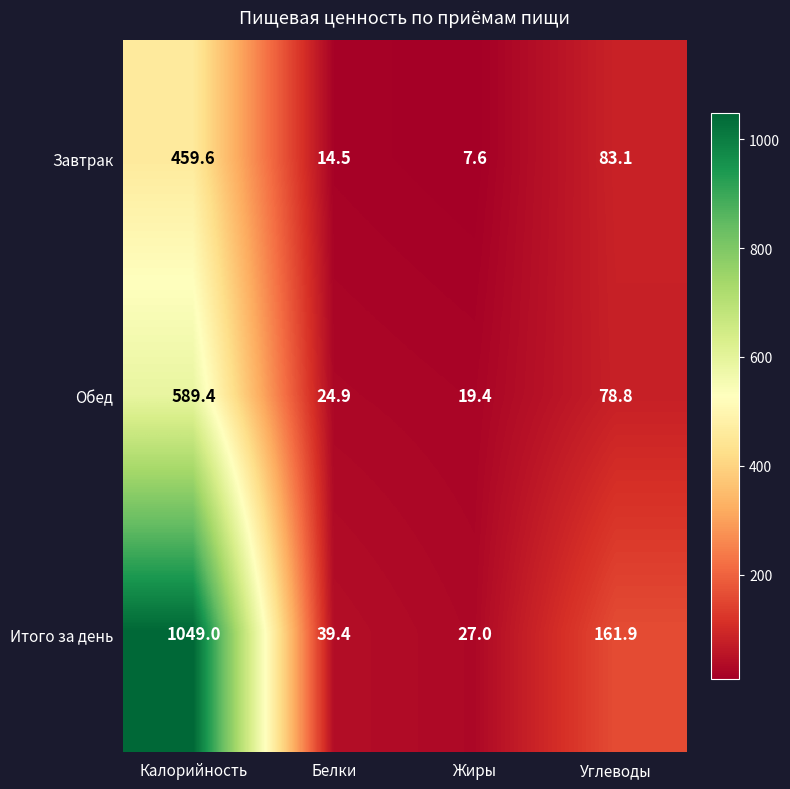

Is the value of Итого за день at Углеводы greater than the value of Завтрак at Калорийность?

No